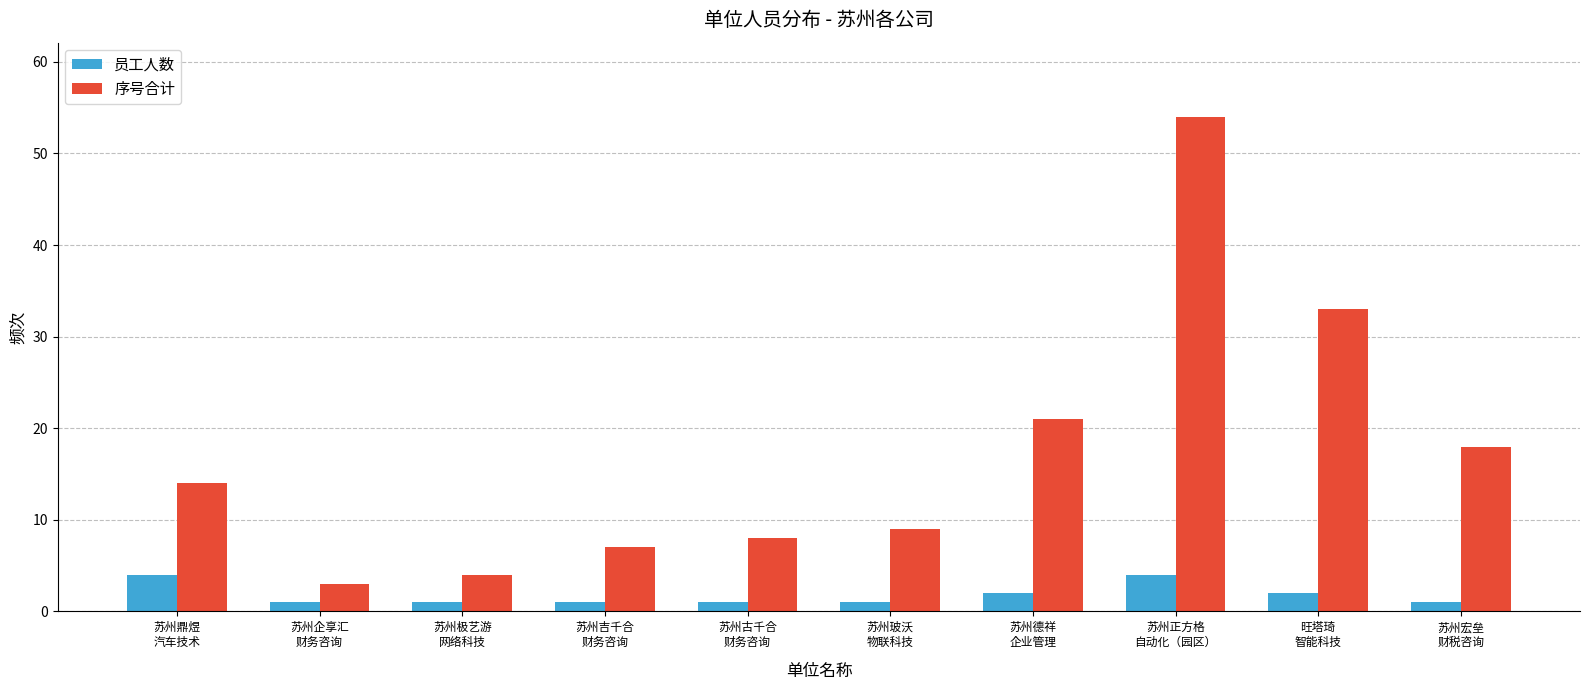

What is the approximate value of 员工人数 at 苏州企享汇
财务咨询?

1